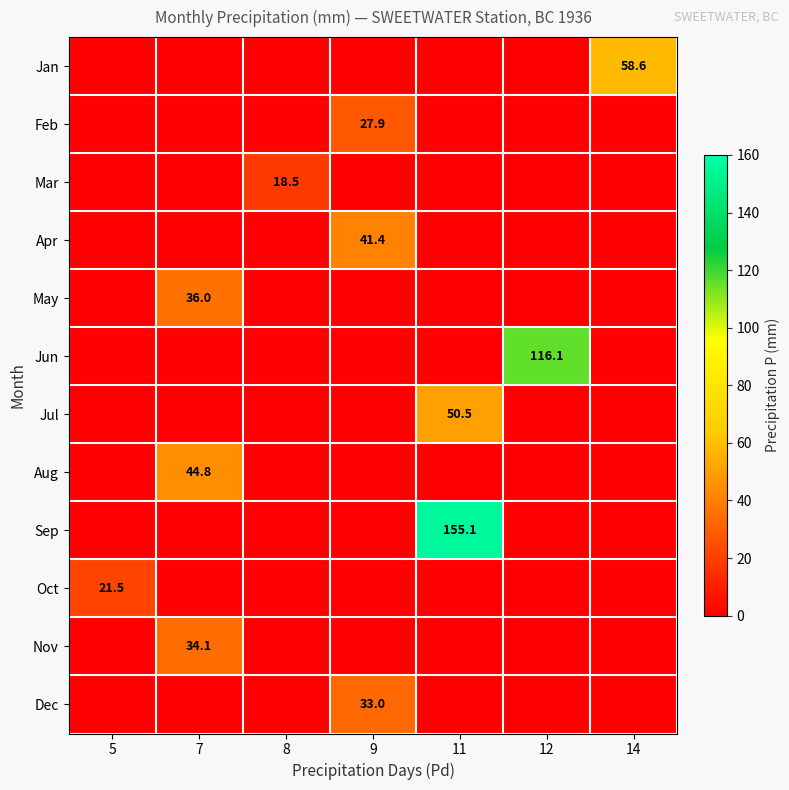

The value of Dec at 9 is 22.4. True or false?

False